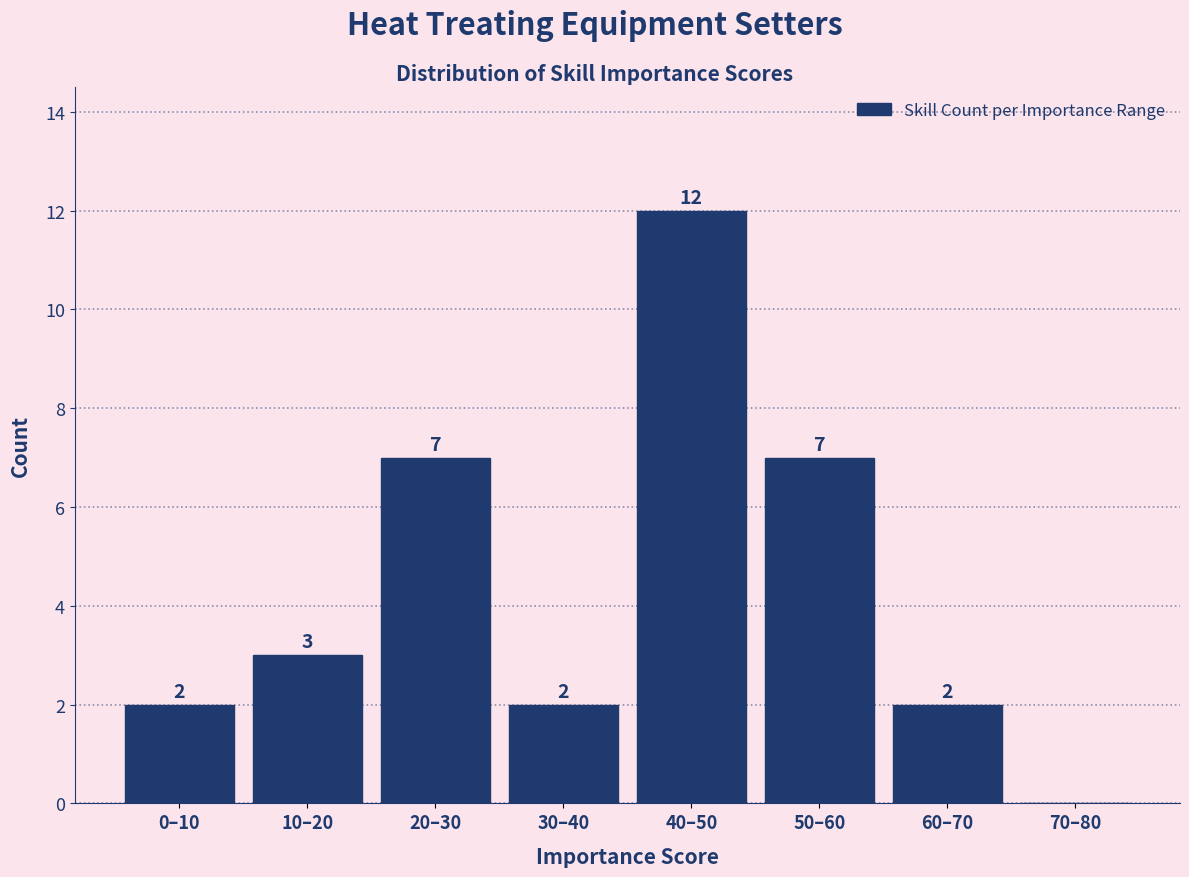

Reading left to right, extract all data points from this chart.

0–10=2	10–20=3	20–30=7	30–40=2	40–50=12	50–60=7	60–70=2	70–80=0